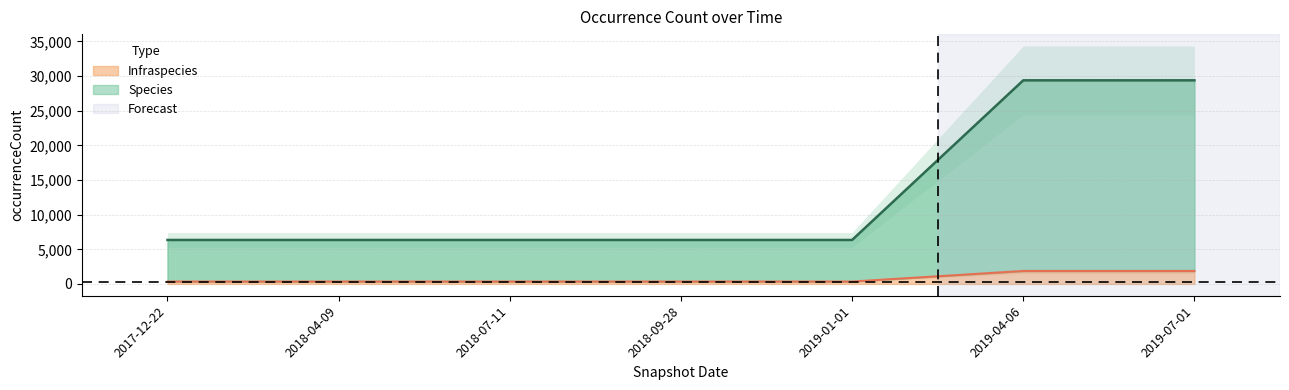

At which category is the sum across all series the highest?

2019-04-06